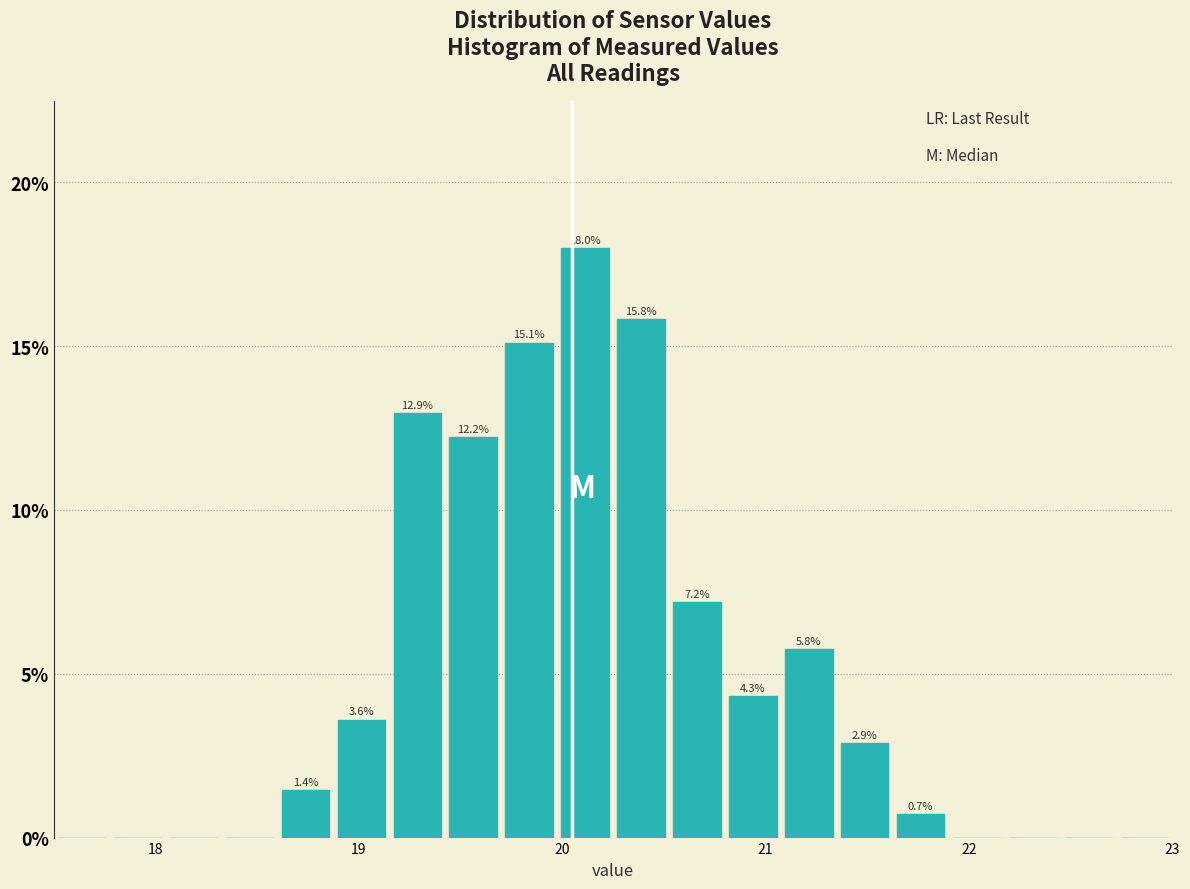

Around what value on the x-axis is the tallest bar? Give the approximate position of its centre, as read against the axis.

20.1